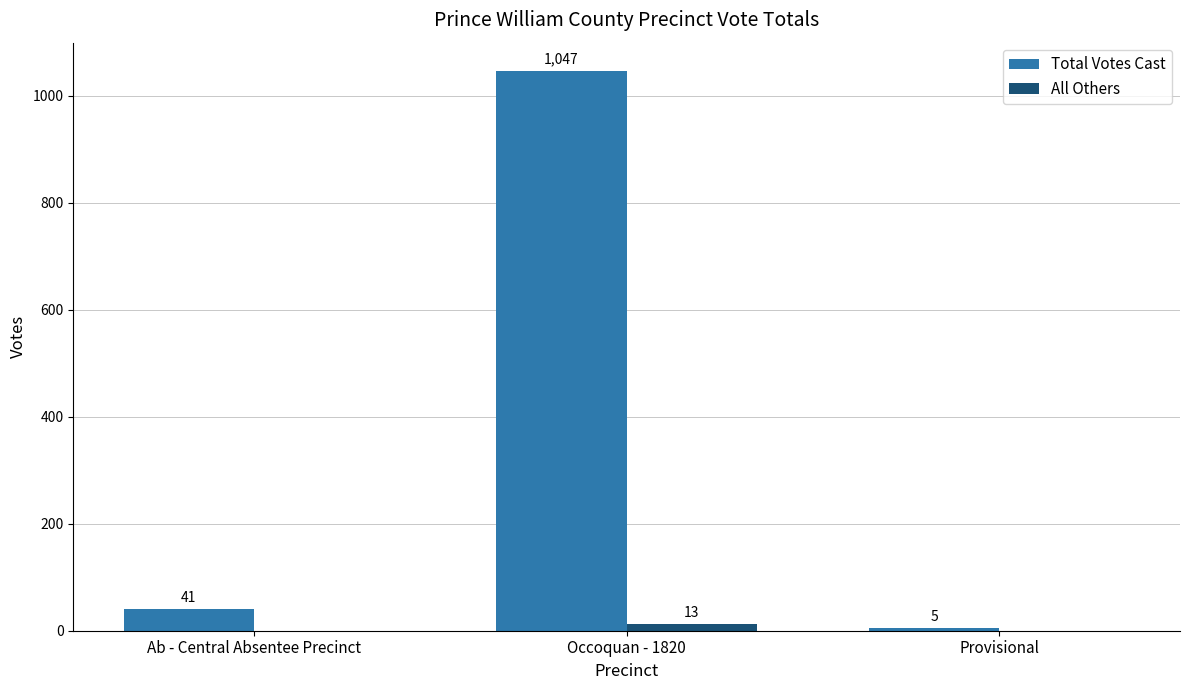

What are all the series names shown in the legend?

Total Votes Cast, All Others